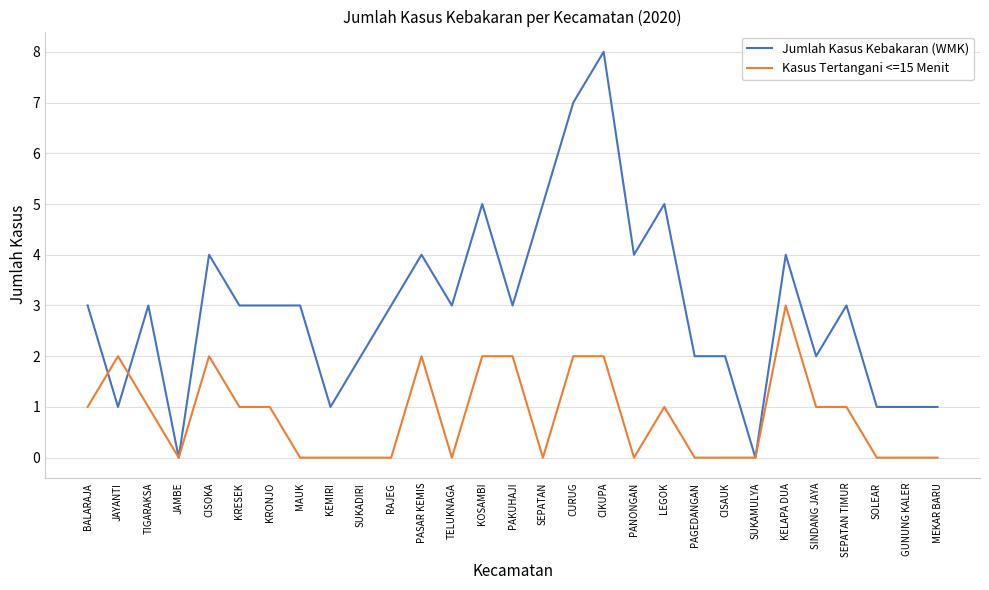

Reading right to left, what are all the values shown in this chart?

Jumlah Kasus Kebakaran (WMK): 1	1	1	3	2	4	0	2	2	5	4	8	7	5	3	5	3	4	3	2	1	3	3	3	4	0	3	1	3
Kasus Tertangani <=15 Menit: 0	0	0	1	1	3	0	0	0	1	0	2	2	0	2	2	0	2	0	0	0	0	1	1	2	0	1	2	1